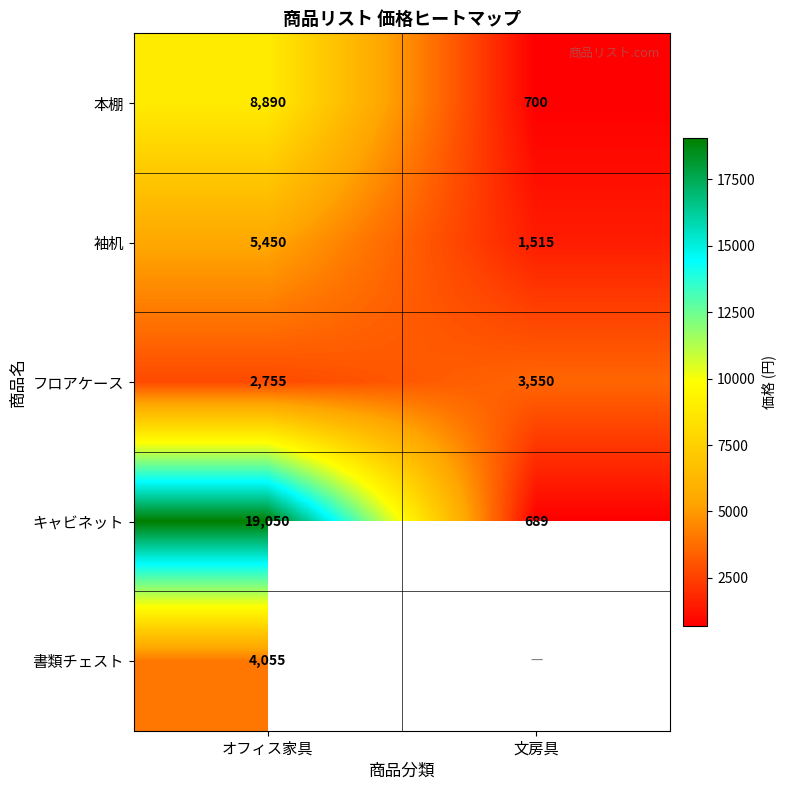

The 袖机 series shows 1515 at 文房具. True or false?

True